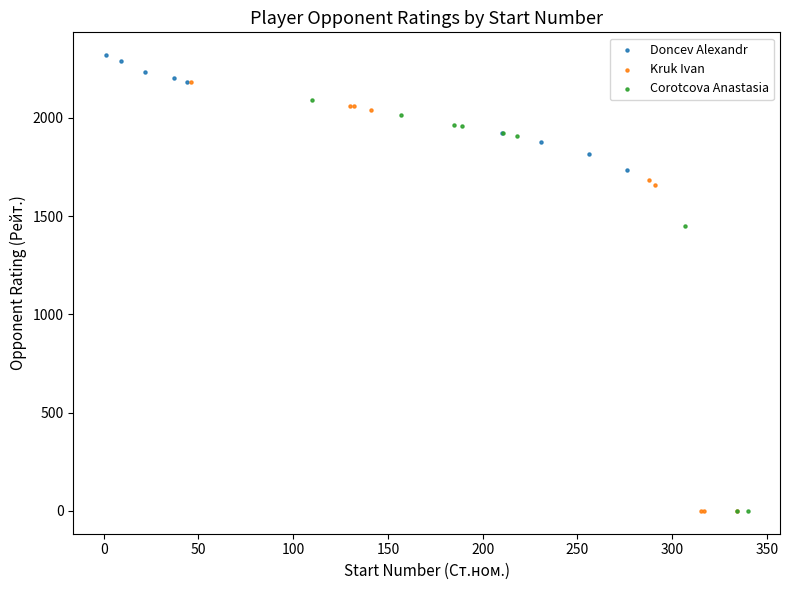

Which series contains the highest Y value?

Doncev Alexandr